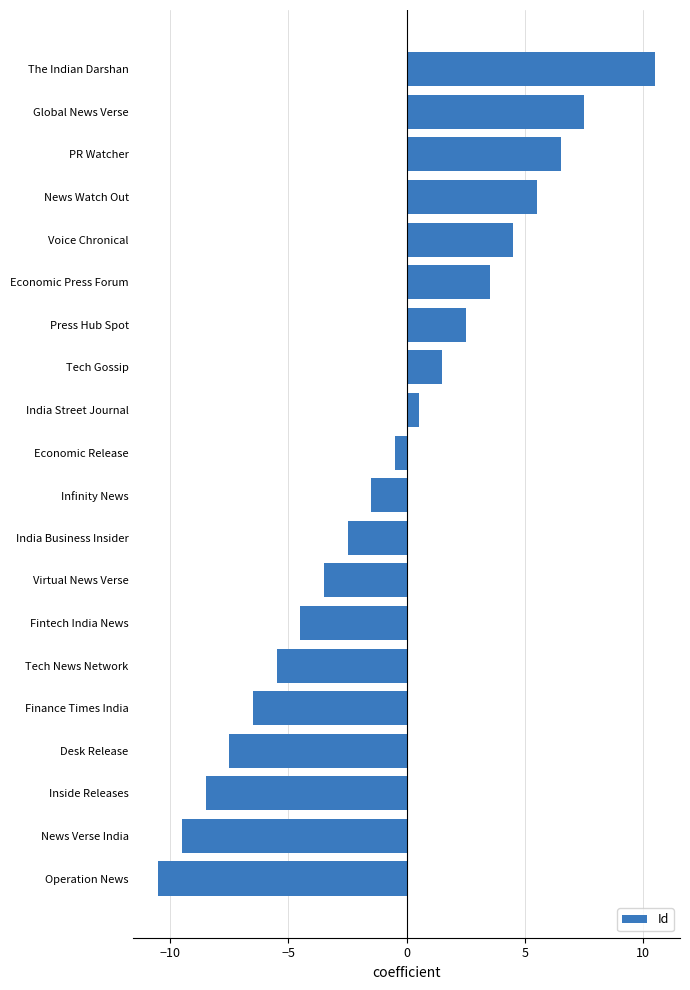

Are the bars grouped side by side (vs. stacked)?

No